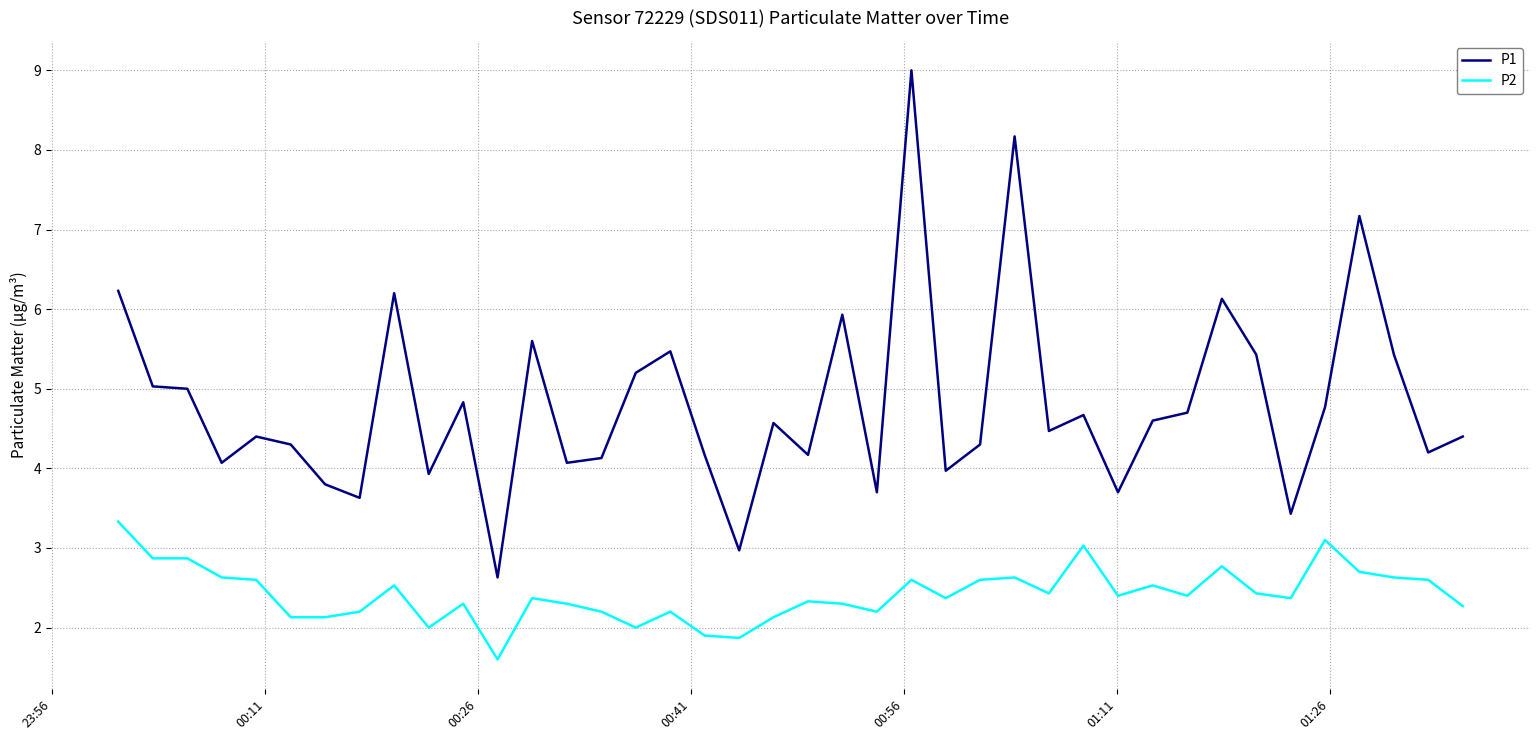

What is the minimum value shown in the chart?

1.6